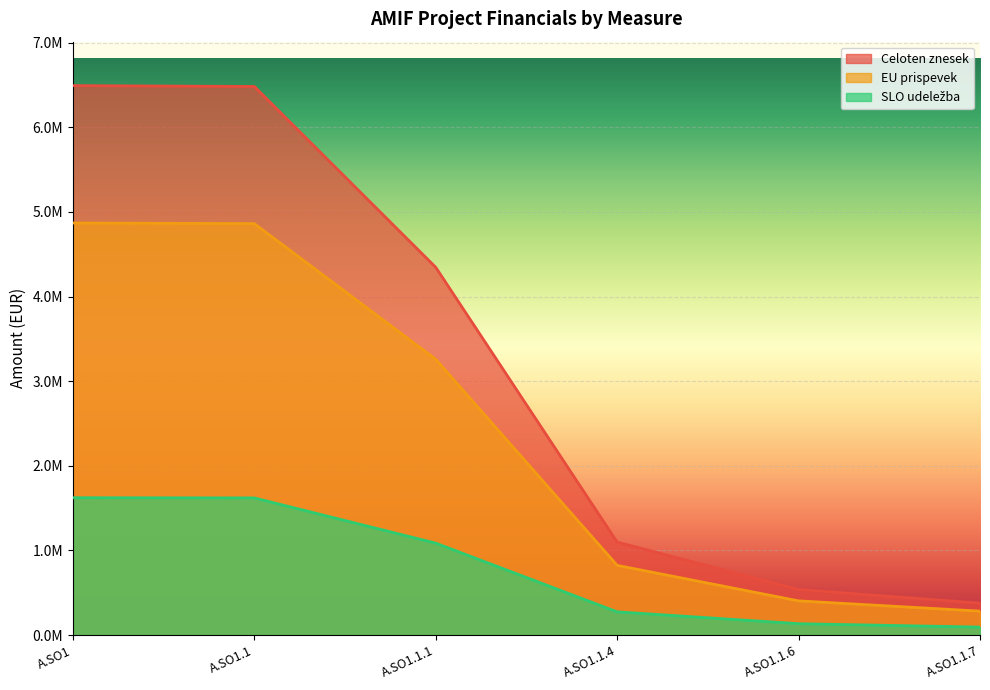

Rank the series at A.SO1.1.4 from highest to lowest value.

Celoten znesek, EU prispevek, SLO udeležba